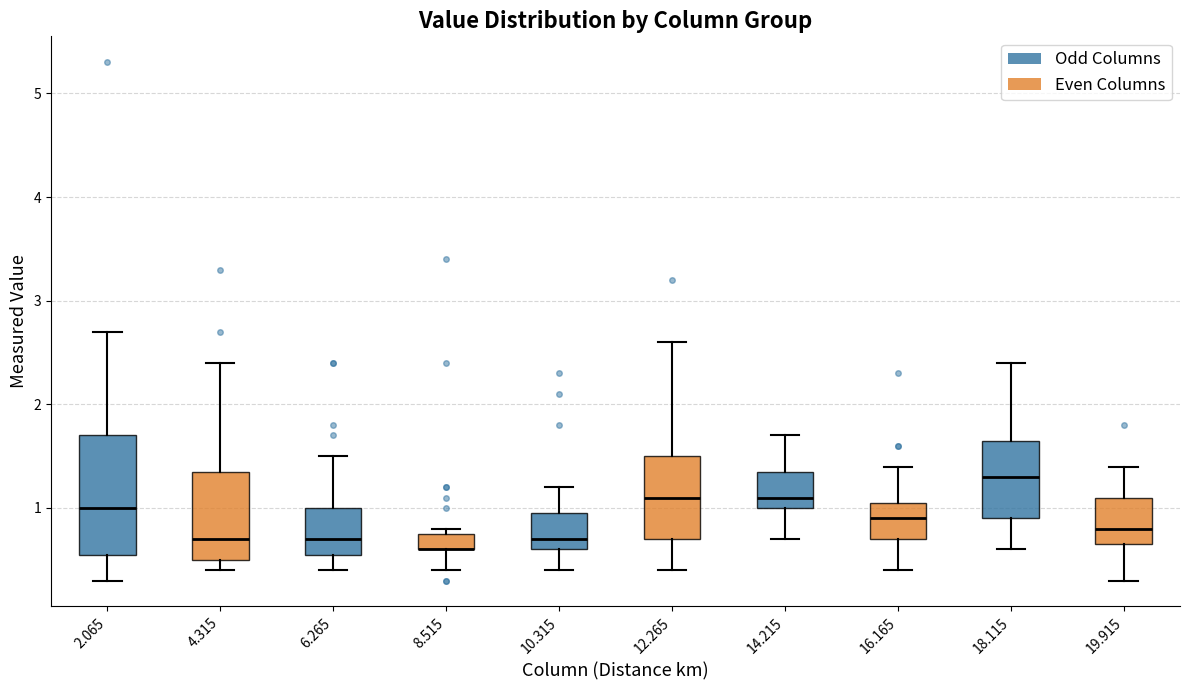

Reading left to right, transcribe this box plot: for each box, give where its median line is, the range the box spans, and where its two whiskers end, as read against the y-axis. The values are not printed on the chart, so give them approximately, as read against the axis.

2.065: median 1.0, box 0.6 to 1.7, whiskers 0.3 to 2.7
4.315: median 0.7, box 0.5 to 1.4, whiskers 0.4 to 2.4
6.265: median 0.7, box 0.6 to 1.0, whiskers 0.4 to 1.5
8.515: median 0.6 (drawn on the box's lower edge), box 0.6 to 0.8, whiskers 0.4 to 0.8 (just above the box's upper edge)
10.315: median 0.7, box 0.6 to 1.0, whiskers 0.4 to 1.2
12.265: median 1.1, box 0.7 to 1.5, whiskers 0.4 to 2.6
14.215: median 1.1, box 1.0 to 1.4, whiskers 0.7 to 1.7
16.165: median 0.9, box 0.7 to 1.1, whiskers 0.4 to 1.4
18.115: median 1.3, box 0.9 to 1.7, whiskers 0.6 to 2.4
19.915: median 0.8, box 0.7 to 1.1, whiskers 0.3 to 1.4